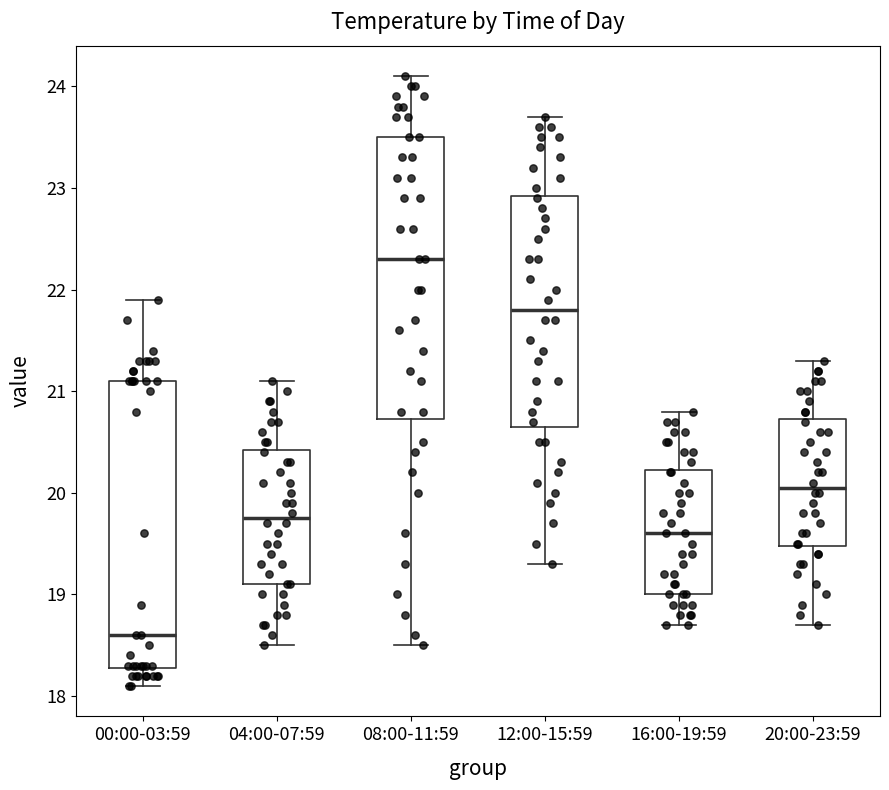

Reading left to right, read every box against the y-axis: the position of its median line, the range the box covers, and the ends of its whiskers. The values are not printed on the chart, so give them approximately, as read against the axis.

00:00-03:59: median 18.6, box 18.3 to 21.1, whiskers 18.1 to 21.9
04:00-07:59: median 19.8, box 19.1 to 20.4, whiskers 18.5 to 21.1
08:00-11:59: median 22.3, box 20.7 to 23.5, whiskers 18.5 to 24.1
12:00-15:59: median 21.8, box 20.7 to 22.9, whiskers 19.3 to 23.7
16:00-19:59: median 19.6, box 19.0 to 20.2, whiskers 18.7 to 20.8
20:00-23:59: median 20.1, box 19.5 to 20.7, whiskers 18.7 to 21.3